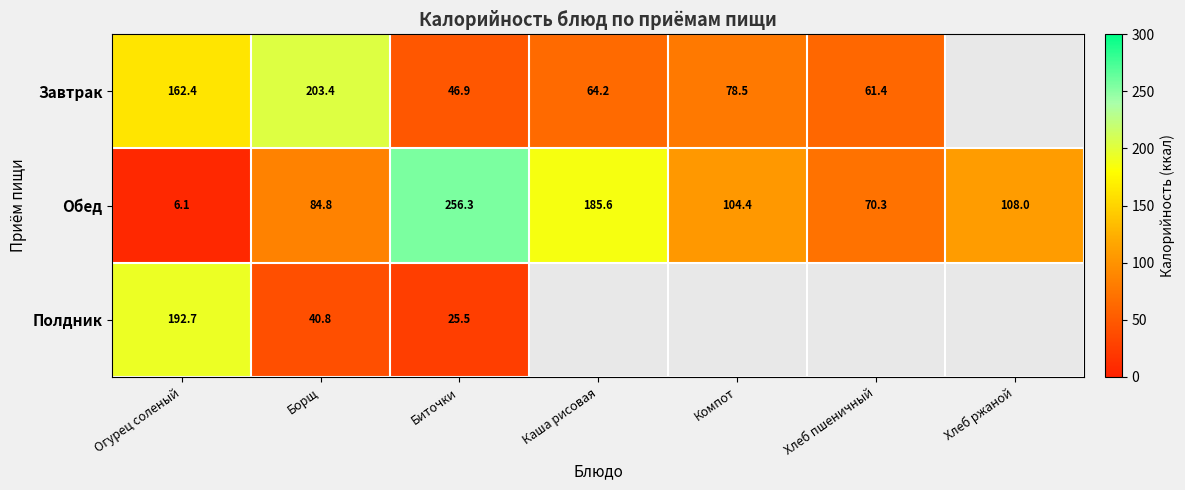

Which category has the highest value in the Обед series?

Биточки